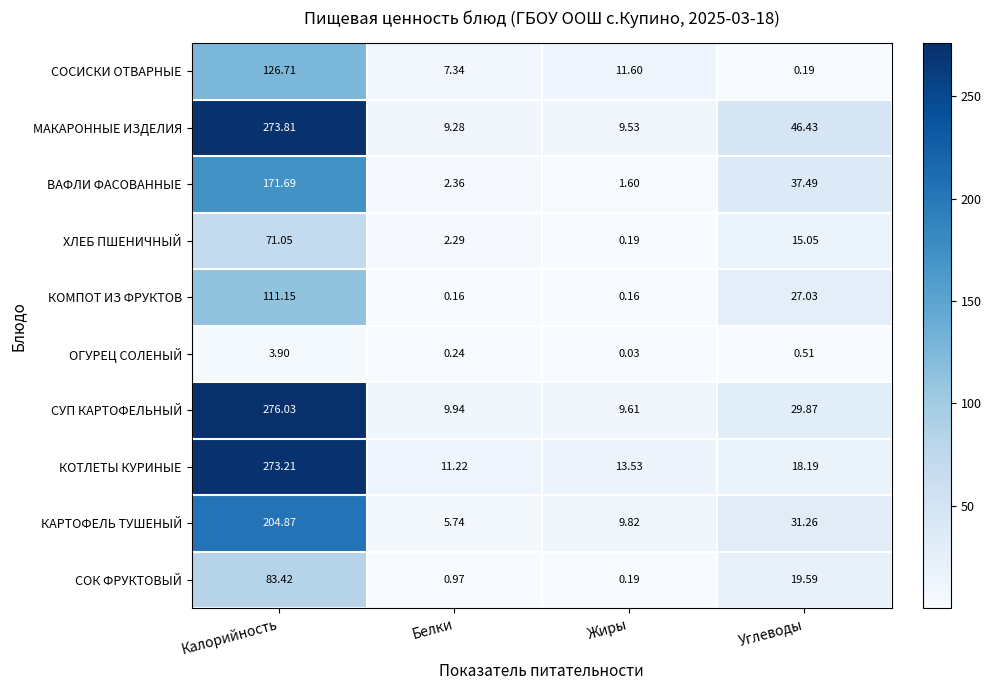

Which series has the widest spread of values?

СУП КАРТОФЕЛЬНЫЙ